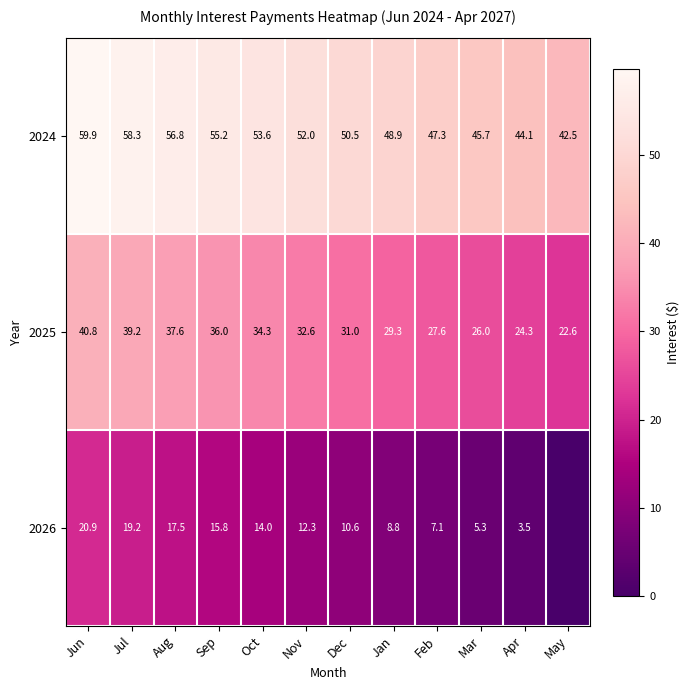

Which category has the highest value across all series?

Jun